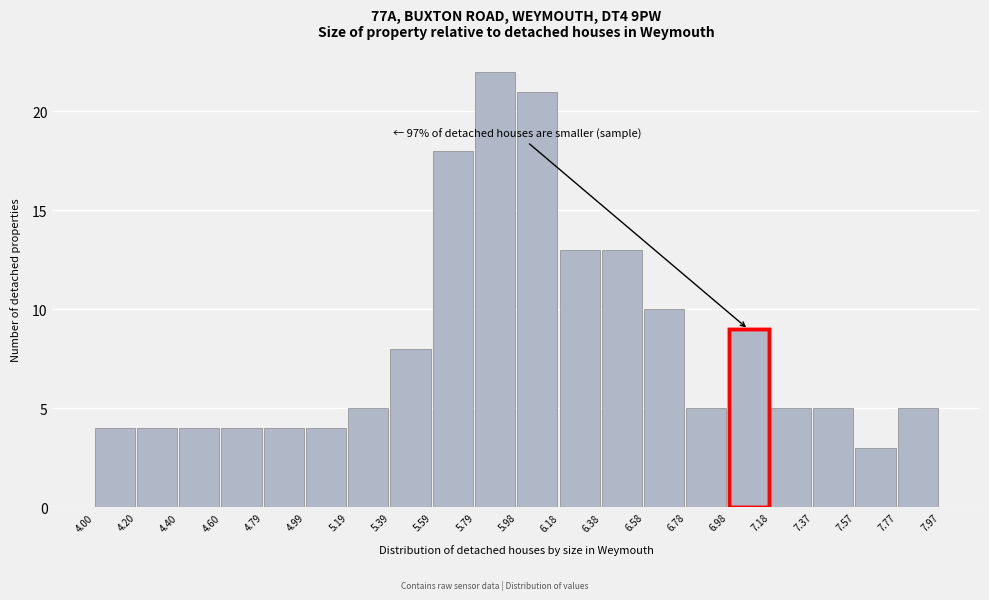

Over which range of the x-axis is the bar tallest?

5.79 to 5.98